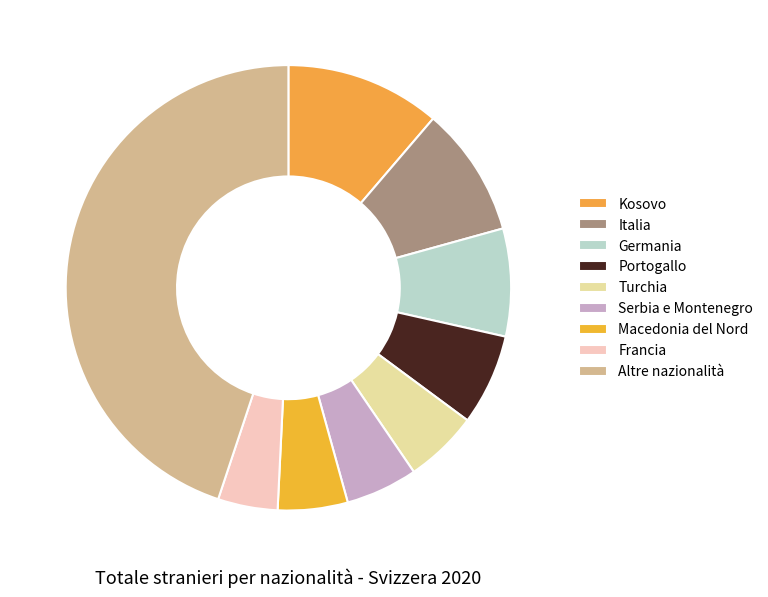

Rank the categories by value from highest to lowest.

Altre nazionalità, Kosovo, Italia, Germania, Portogallo, Turchia, Serbia e Montenegro, Macedonia del Nord, Francia